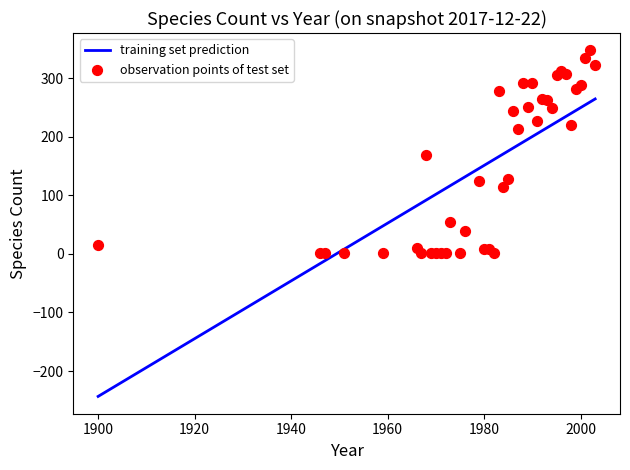

What is the change in value from 1969 to 1973?

+53